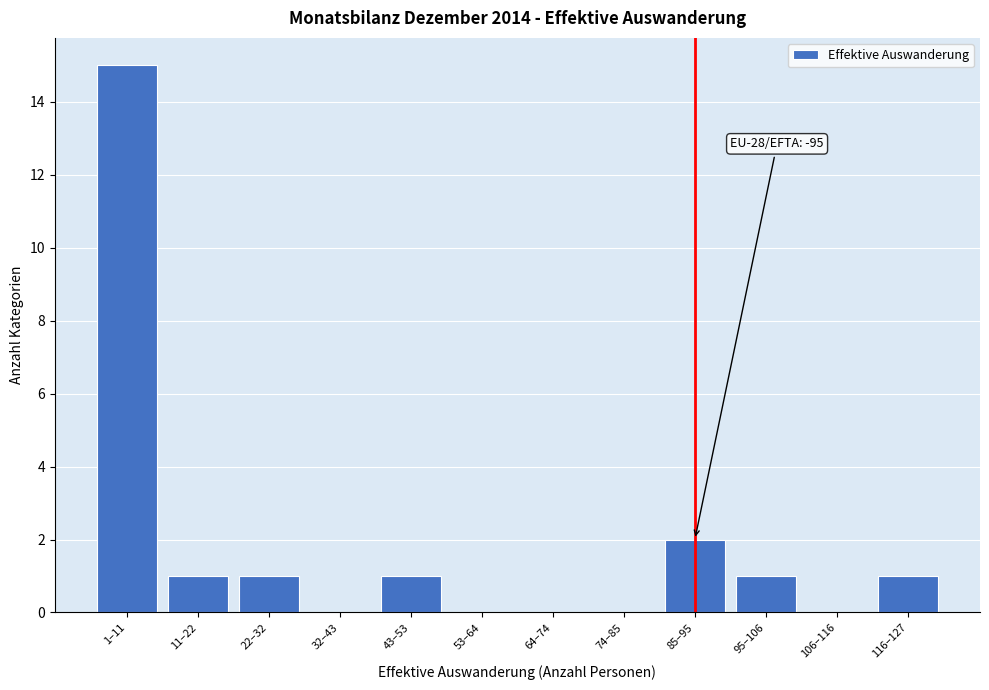

Reading left to right, list all the values displayed in this chart.

1–11=15	11–22=1	22–32=1	32–43=0	43–53=1	53–64=0	64–74=0	74–85=0	85–95=2	95–106=1	106–116=0	116–127=1